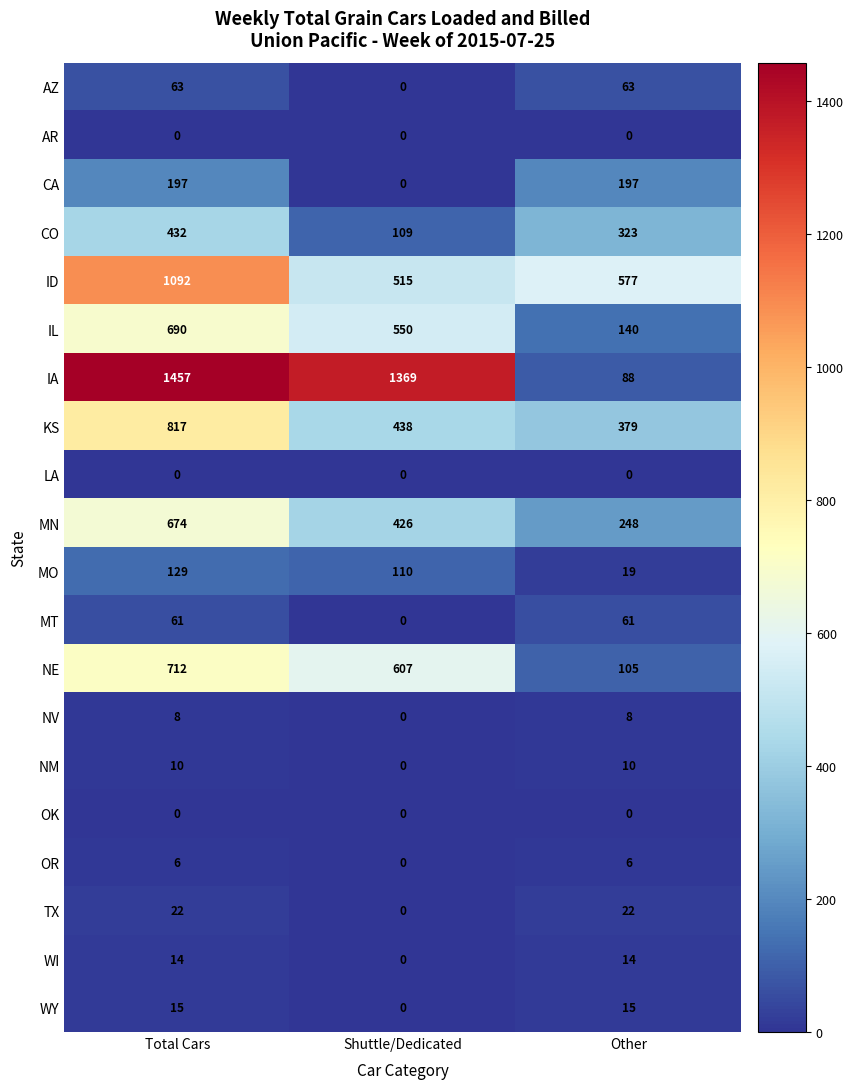

What is the total value across all series at Shuttle/Dedicated?

4124